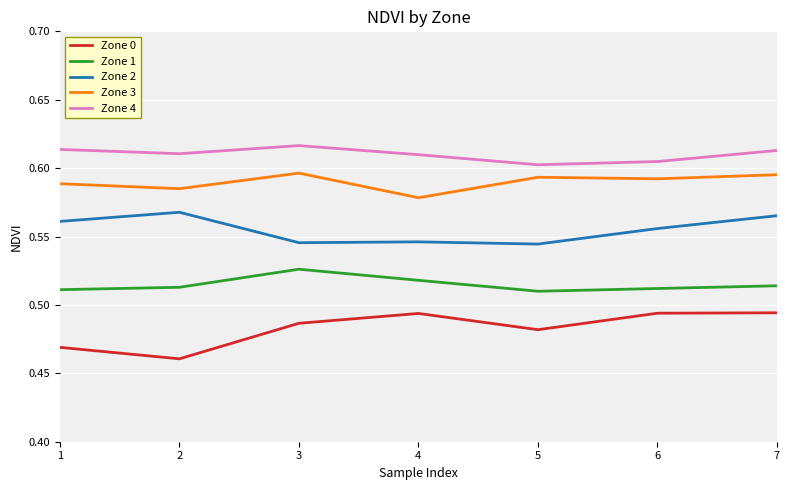

What are all the series names shown in the legend?

Zone 0, Zone 1, Zone 2, Zone 3, Zone 4